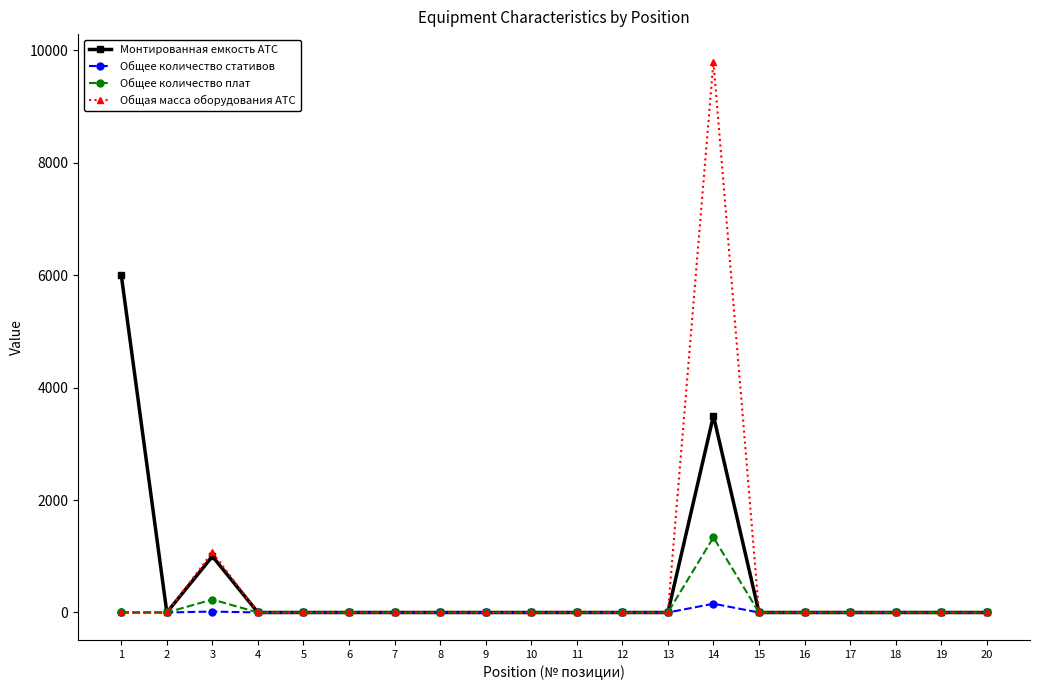

List the series in order of their peak value, lowest first.

Общее количество стативов, Общее количество плат, Монтированная емкость АТС, Общая масса оборудования АТС